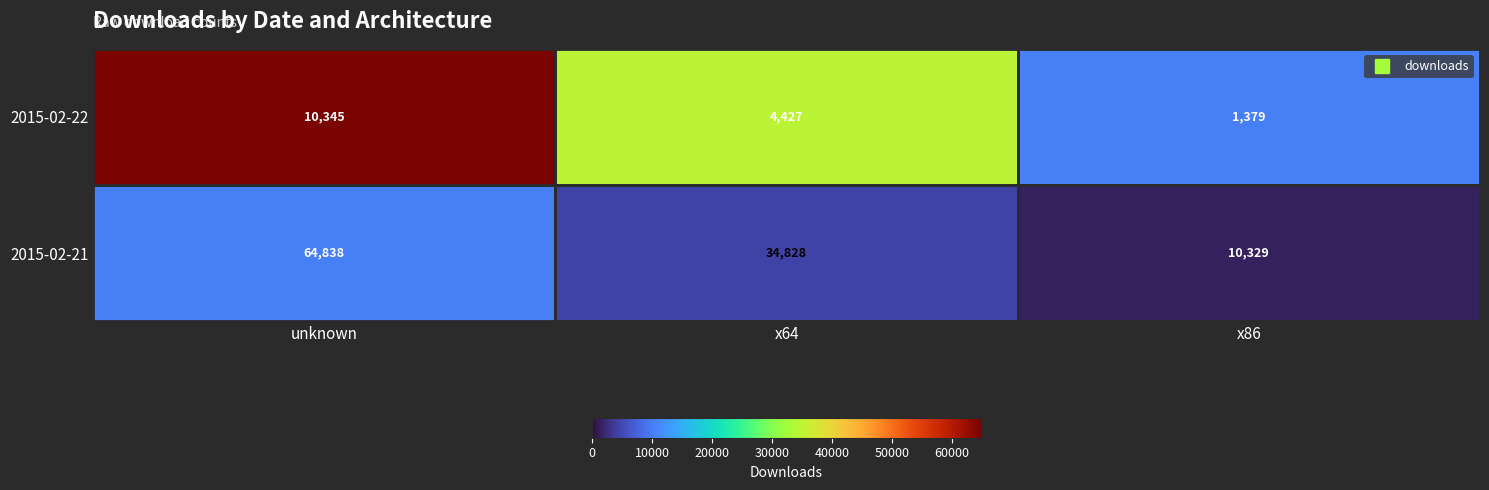

What is the difference between the highest and lowest values at unknown?

54493